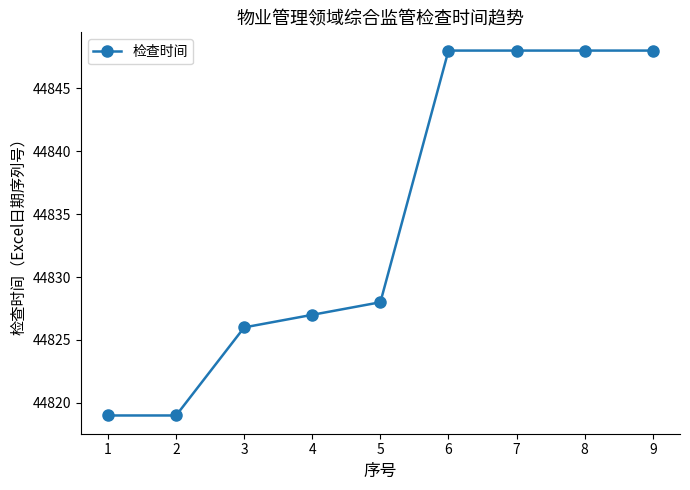

What is the smallest value displayed?

44819